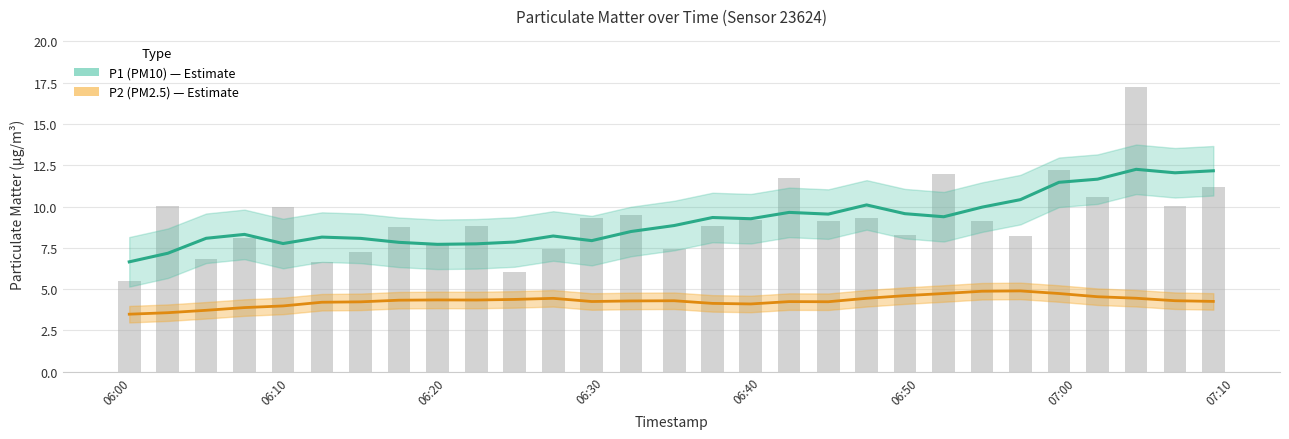

Reading left to right, what are all the values shown in this chart?

P1 (PM10): 6.6	7.2	8.1	8.3	7.8	8.1	8.1	7.8	7.7	7.7	7.9	8.2	7.9	8.5	8.8	9.3	9.3	9.6	9.5	10.1	9.6	9.4	10.0	10.4	11.5	11.7	12.3	12.0	12.2
P2 (PM2.5): 3.5	3.6	3.7	3.9	4.0	4.2	4.2	4.3	4.3	4.3	4.4	4.4	4.2	4.3	4.3	4.1	4.1	4.2	4.2	4.4	4.6	4.7	4.9	4.9	4.7	4.5	4.4	4.3	4.3